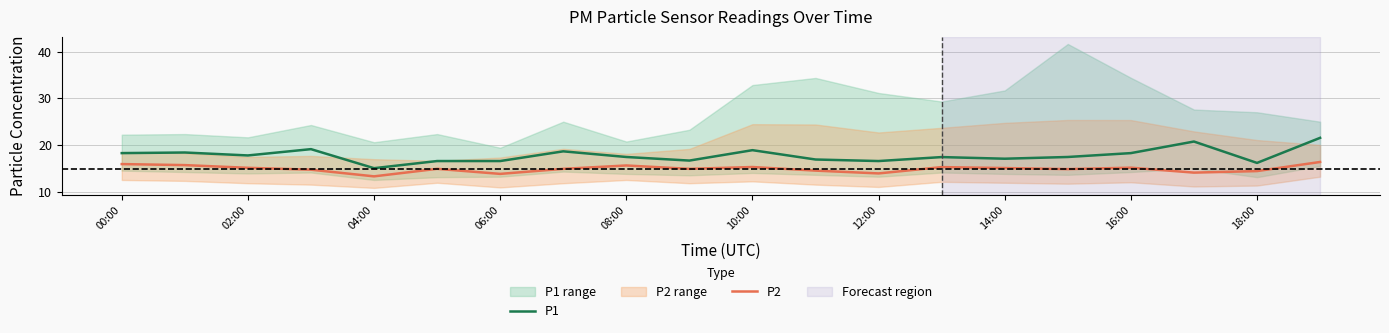

True or false: P1 and P2 intersect in this chart.

False